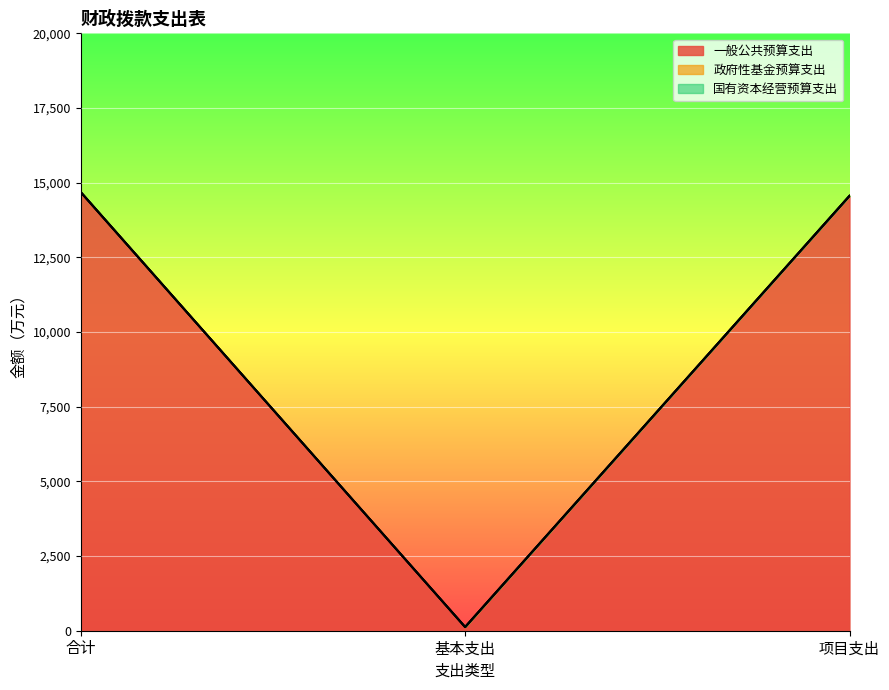

Does the chart display data point markers on the line(s)?

No